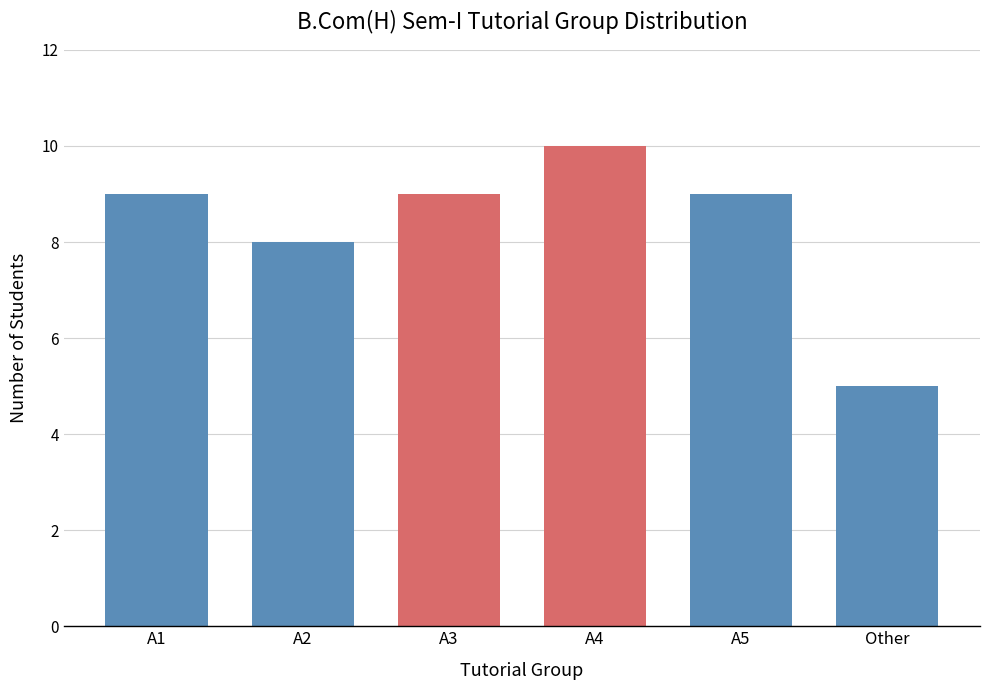

Reading right to left, list all the values displayed in this chart.

Other=5	A5=9	A4=10	A3=9	A2=8	A1=9